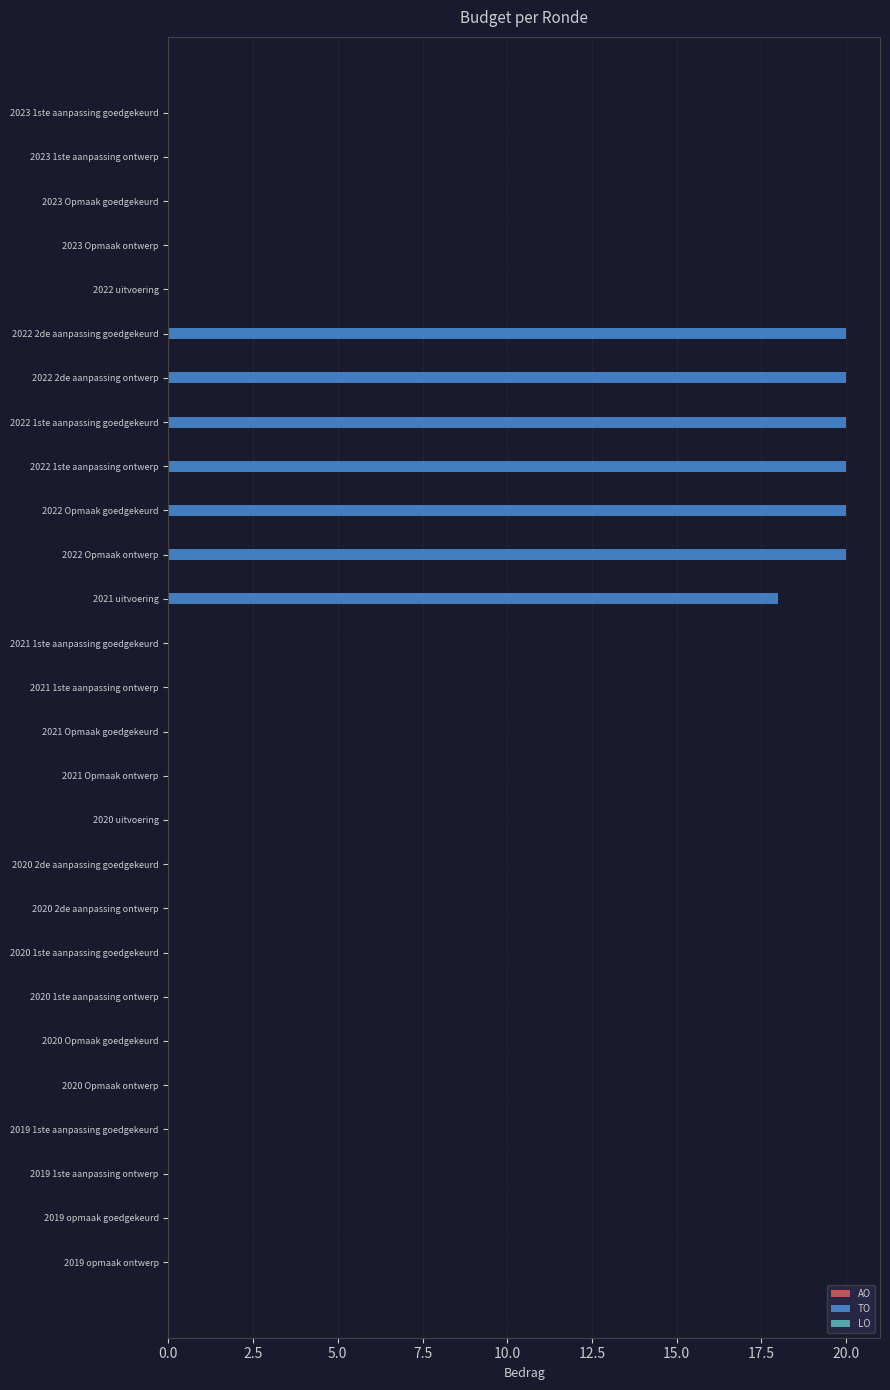

What is the greatest value displayed?

20